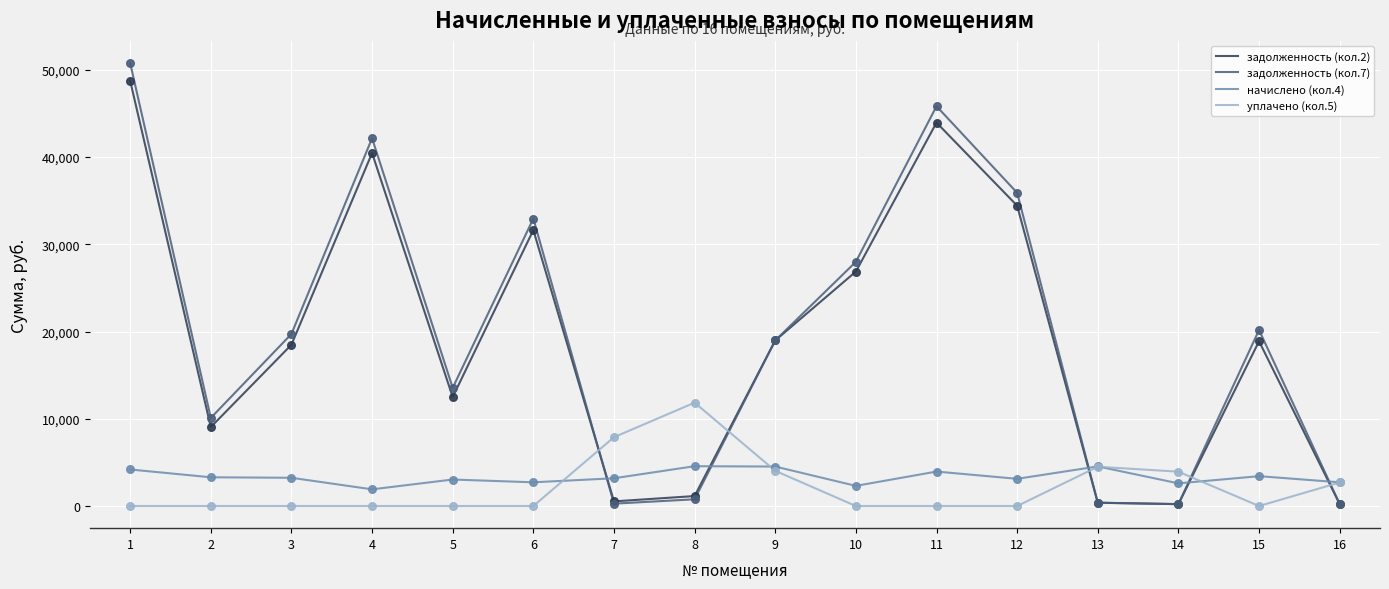

Is the value of уплачено (кол.5) at 11 greater than the value of начислено (кол.4) at 9?

No